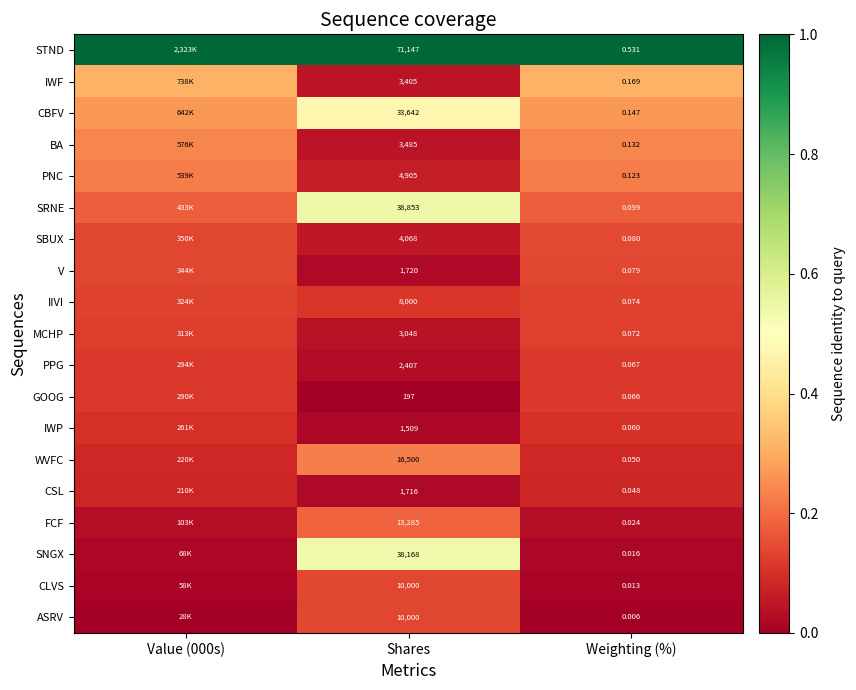

Rank the series at Weighting (%) from lowest to highest value.

ASRV, CLVS, SNGX, FCF, CSL, WVFC, IWP, GOOG, PPG, MCHP, IIVI, V, SBUX, SRNE, PNC, BA, CBFV, IWF, STND